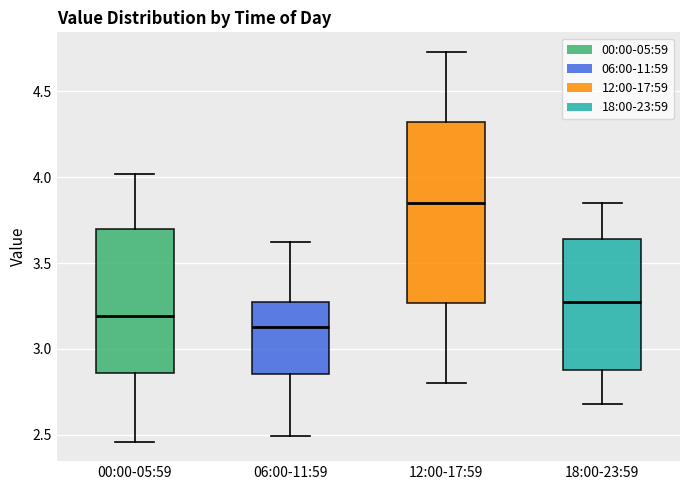

Reading left to right, read every box against the y-axis: the position of its median line, the range the box covers, and the ends of its whiskers. The values are not printed on the chart, so give them approximately, as read against the axis.

00:00-05:59: median 3.20, box 2.85 to 3.70, whiskers 2.45 to 4.00
06:00-11:59: median 3.15, box 2.85 to 3.25, whiskers 2.50 to 3.60
12:00-17:59: median 3.85, box 3.25 to 4.30, whiskers 2.80 to 4.75
18:00-23:59: median 3.30, box 2.90 to 3.65, whiskers 2.70 to 3.85